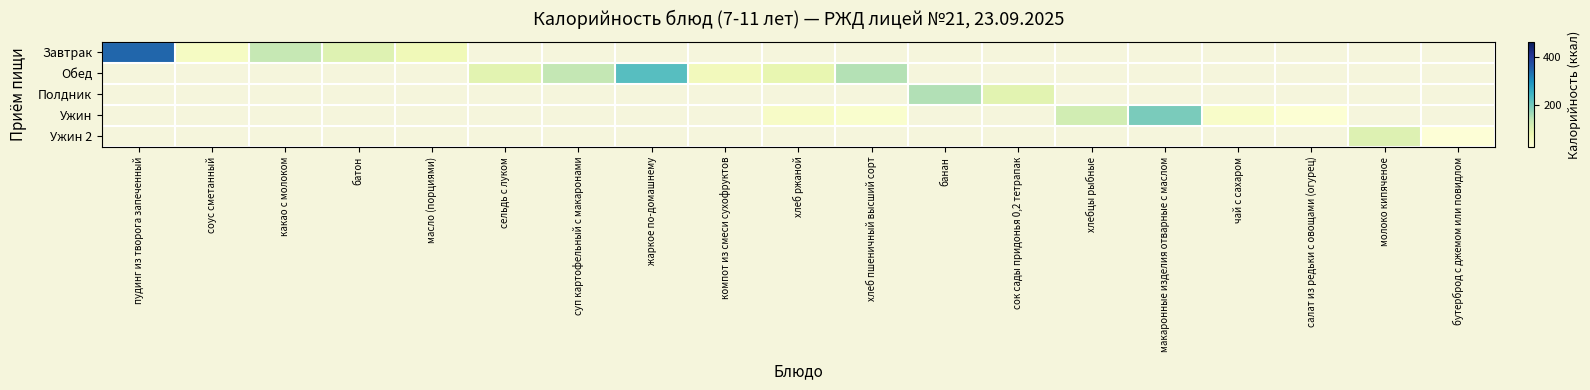

At how many categories does at least one series exceed 168?

3